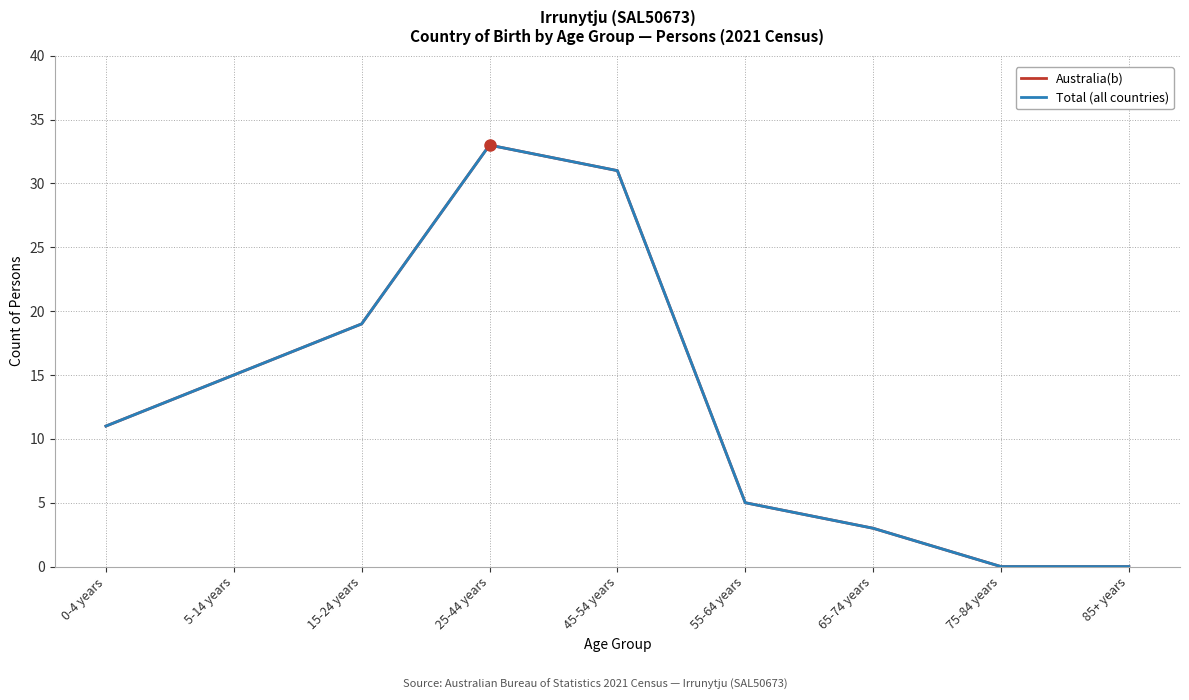

What is the approximate value of Australia(b) at 45-54 years, to the nearest 10?

30